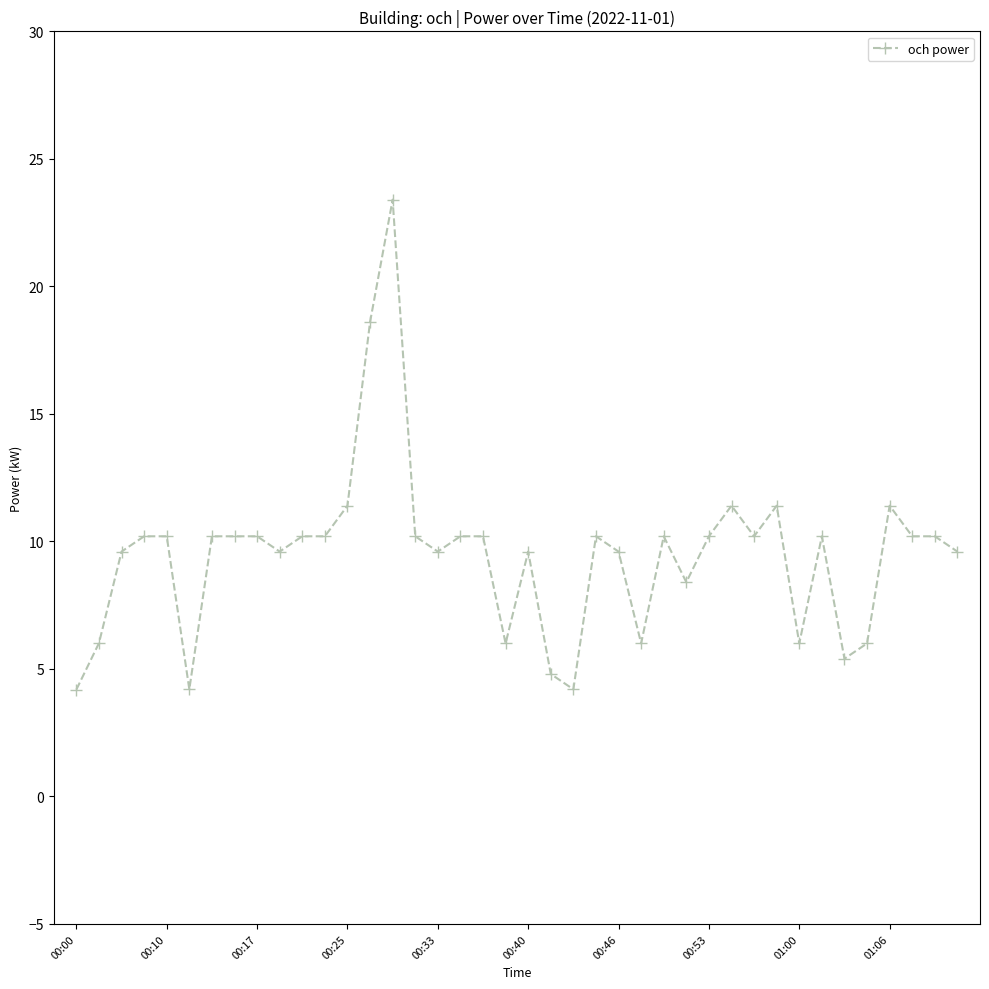

Count the number of values greater than 10.

23